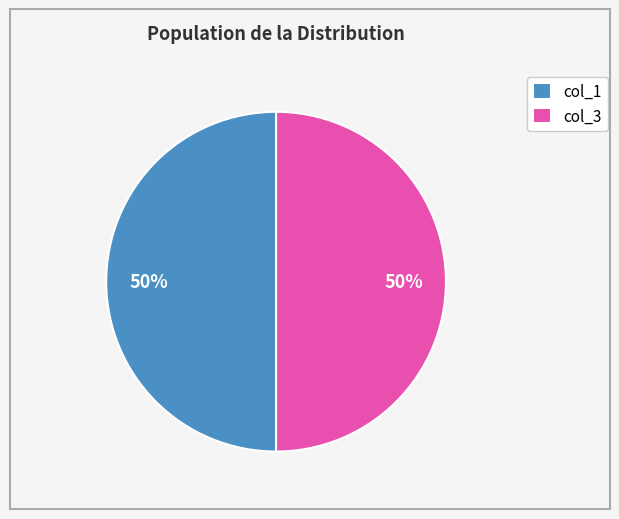

Do col_3 and col_1 together represent more than half of the pie?

Yes